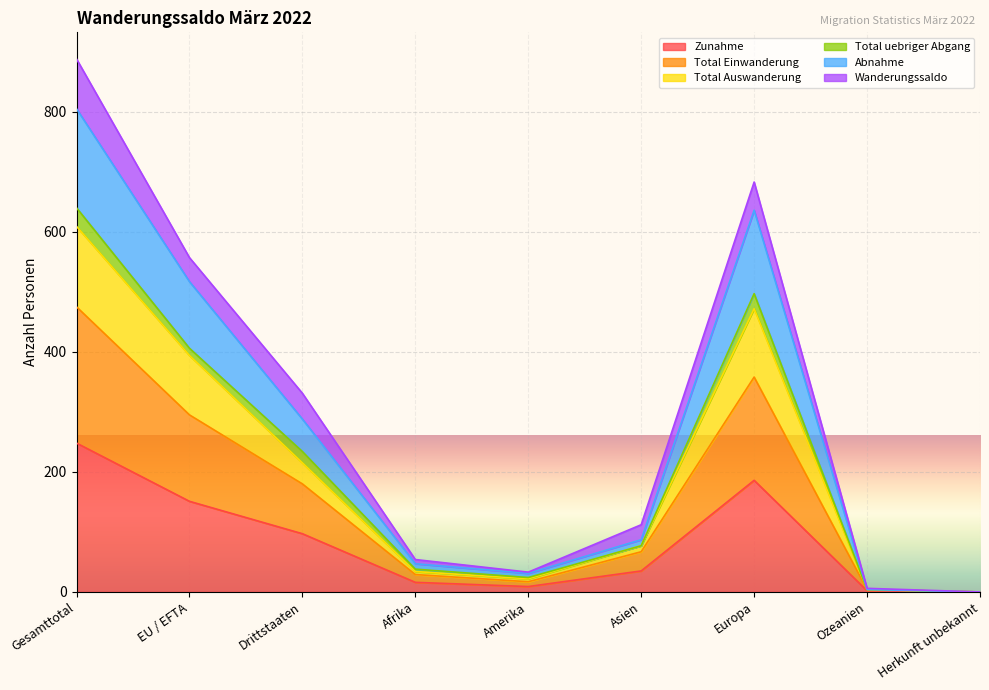

What is the maximum value for Zunahme?

248